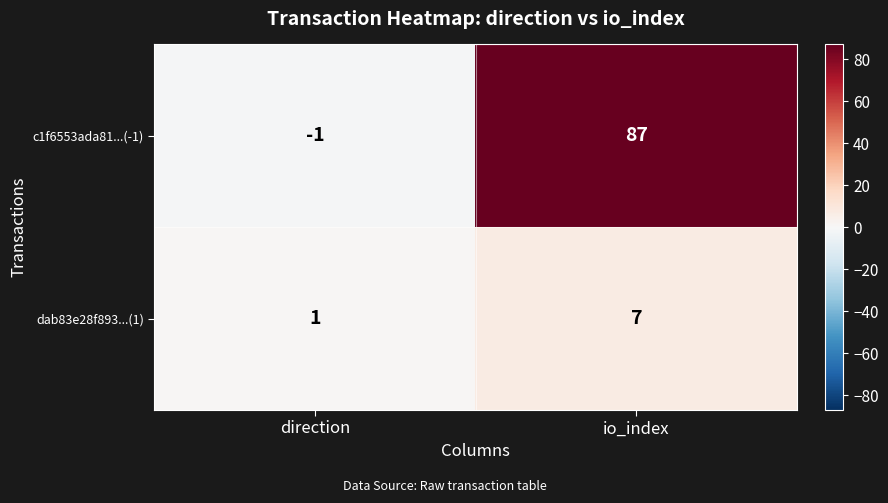

Rank the series by their maximum value, from highest to lowest.

c1f6553ada81...(-1), dab83e28f893...(1)